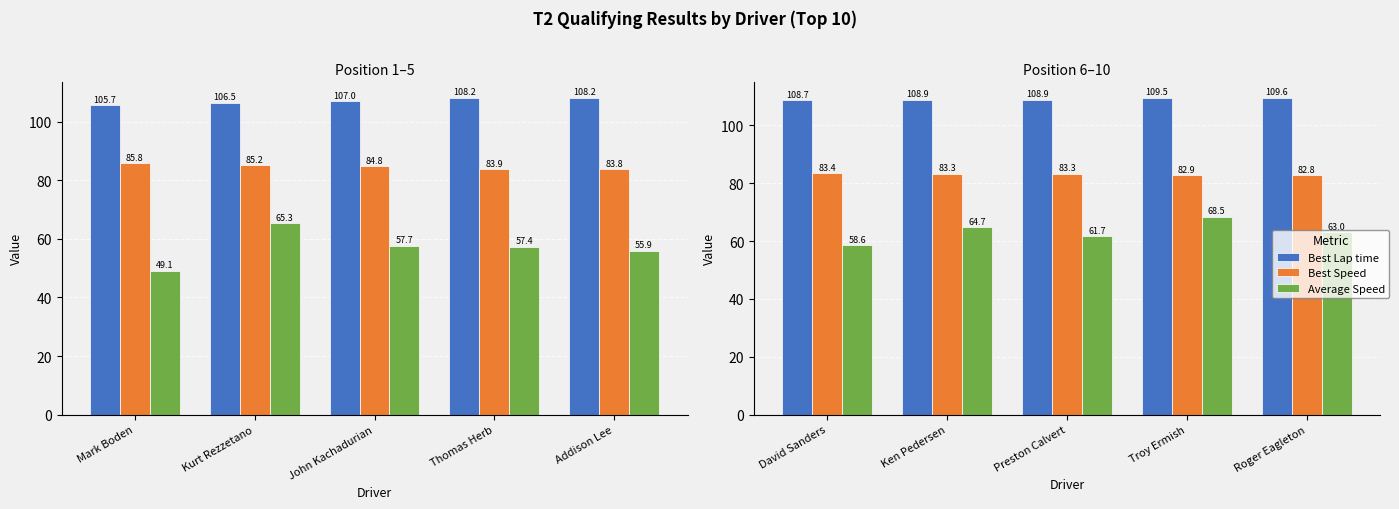

Rank the series by their maximum value, from lowest to highest.

Average Speed, Best Speed, Best Lap time